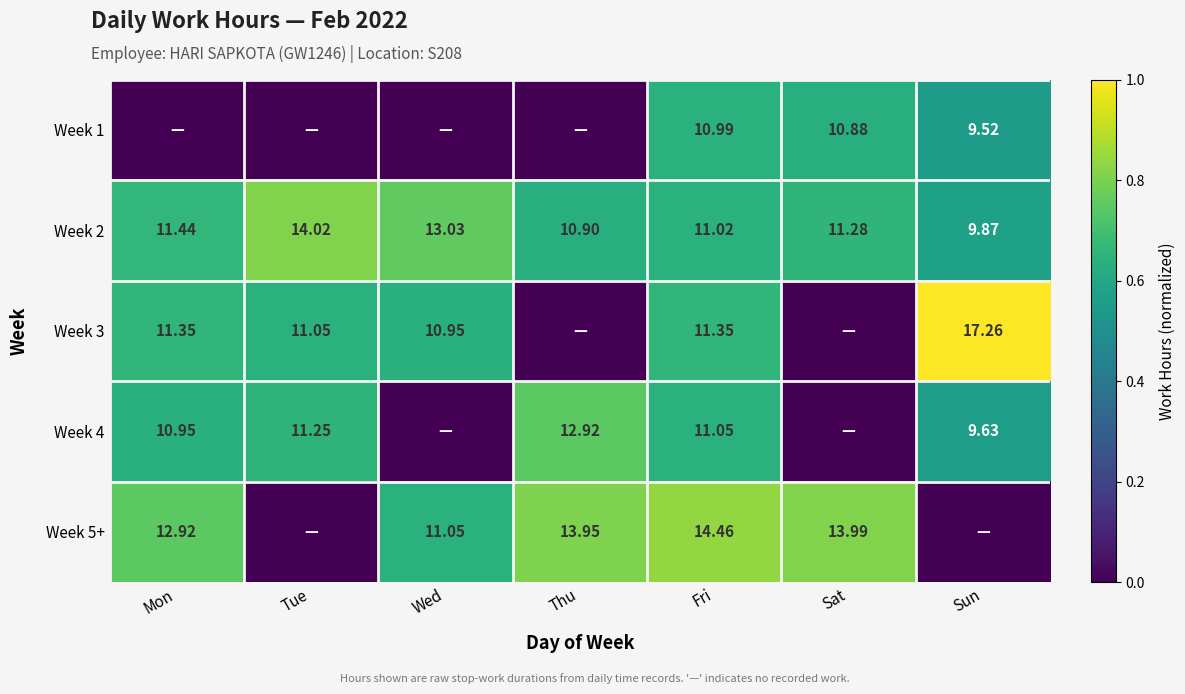

Between Sun and Tue, which is larger?

Sun